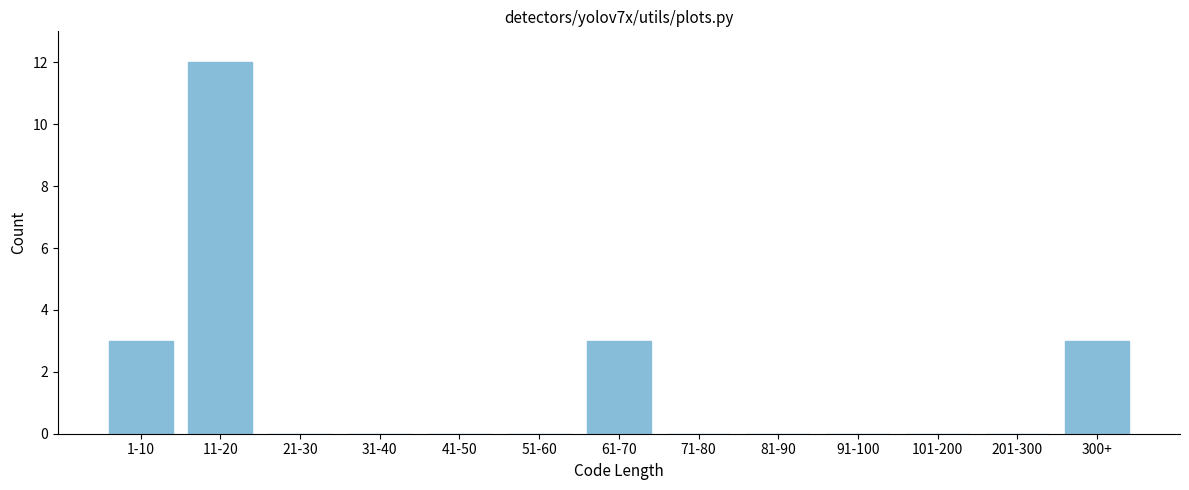

Reading right to left, list all the values displayed in this chart.

300+=3	201-300=0	101-200=0	91-100=0	81-90=0	71-80=0	61-70=3	51-60=0	41-50=0	31-40=0	21-30=0	11-20=12	1-10=3